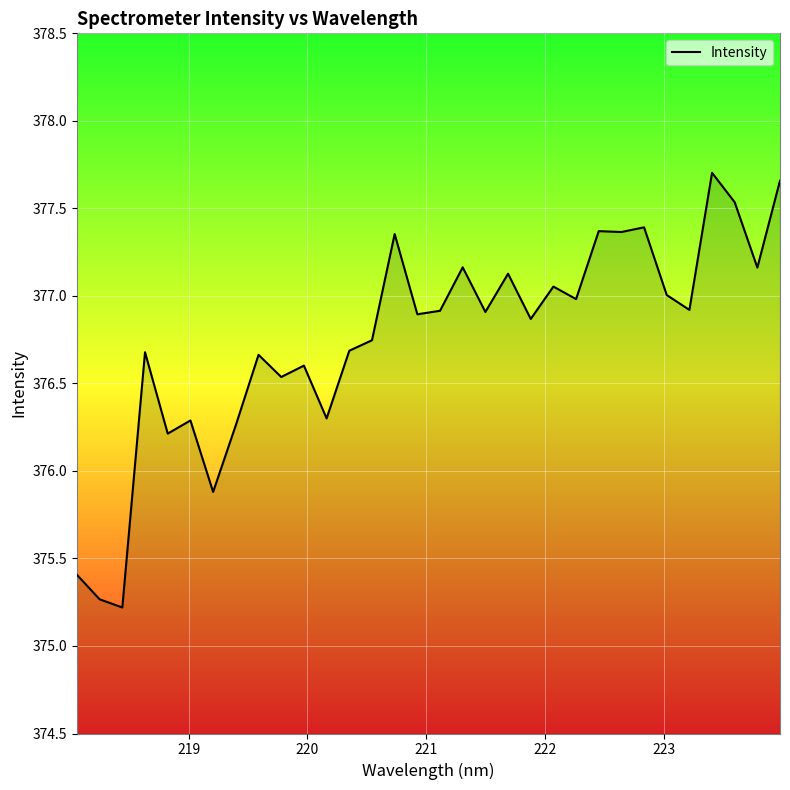

What is the average value?

376.8